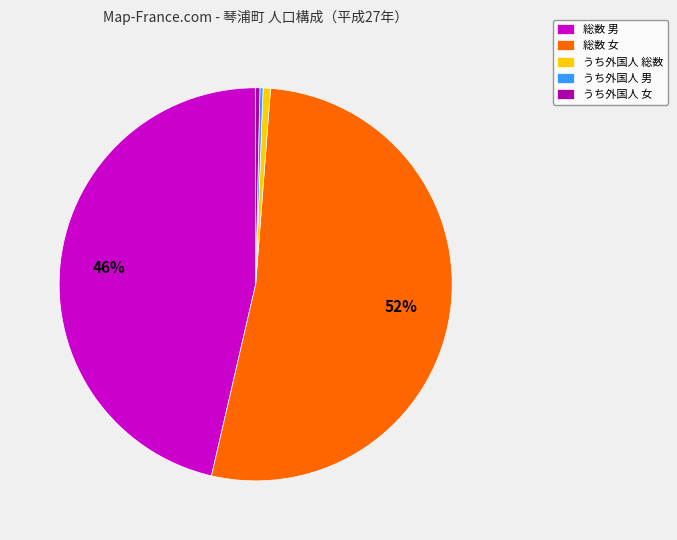

The うち外国人 女 slice represents 0% of the pie. True or false?

True